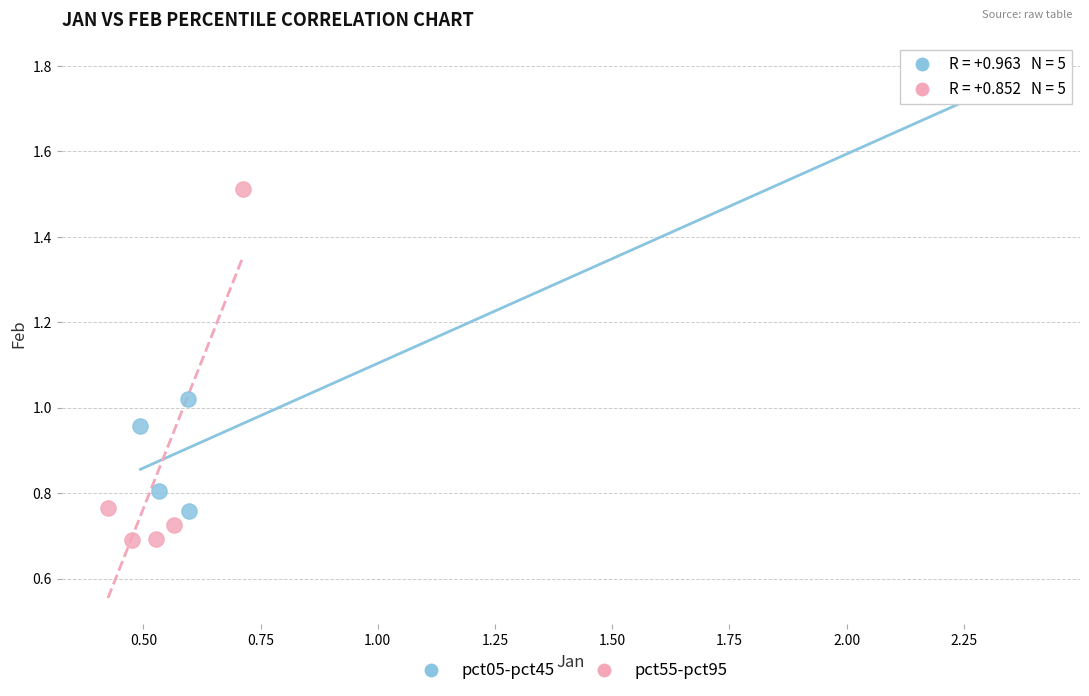

Which series has the largest Y range (max minus min)?

pct05-pct45